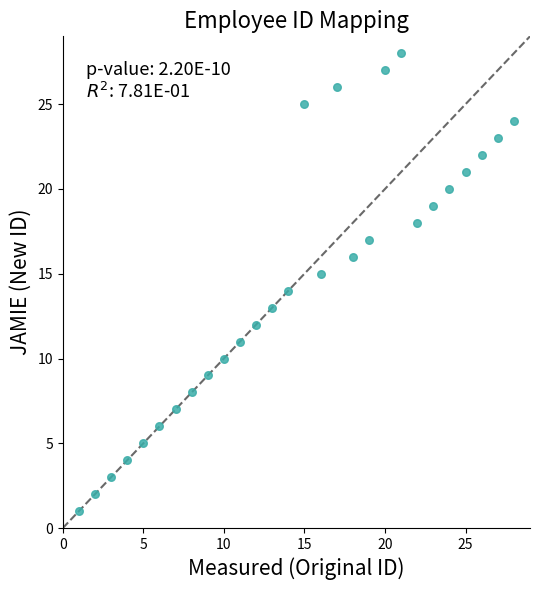

What is the range of Y values (max minus min)?

27